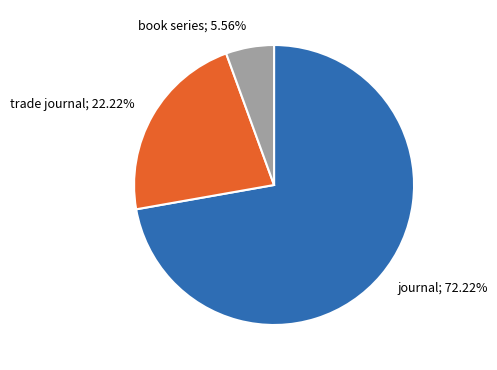

Between journal; 72.22% and trade journal; 22.22%, which is larger?

journal; 72.22%